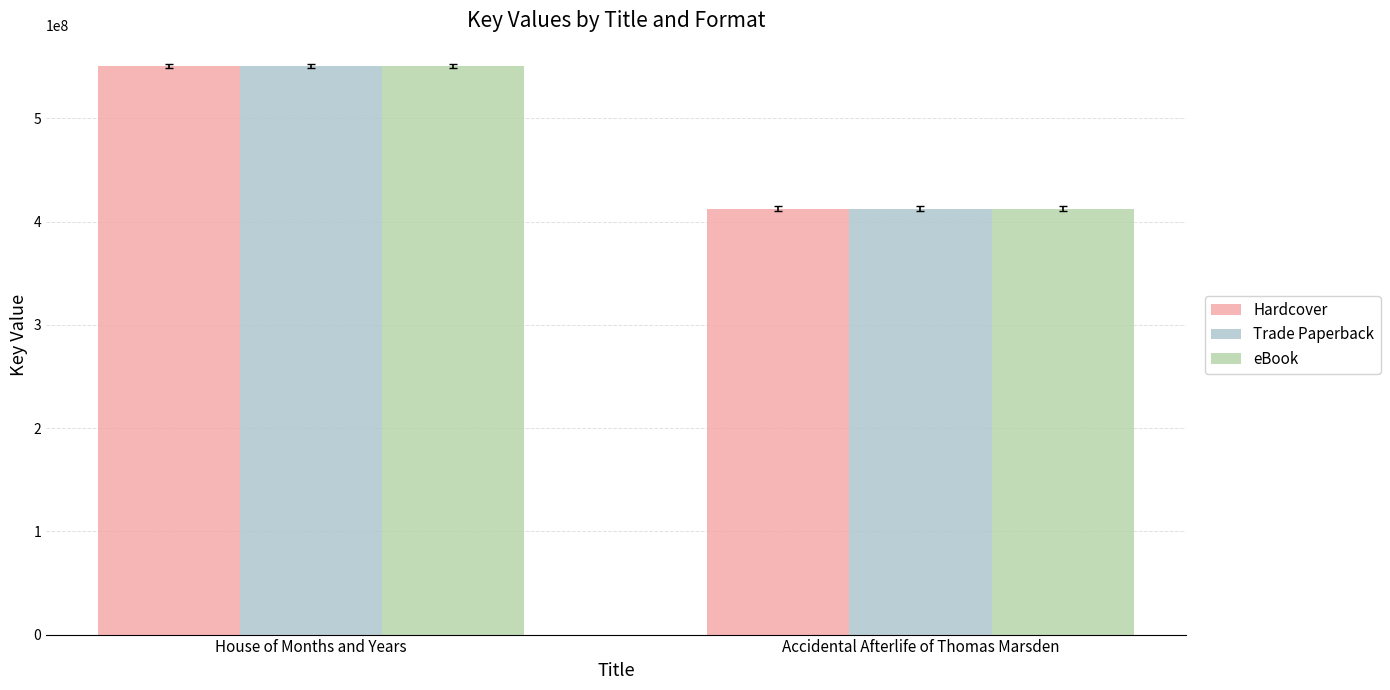

How many bars are there in each group?

3